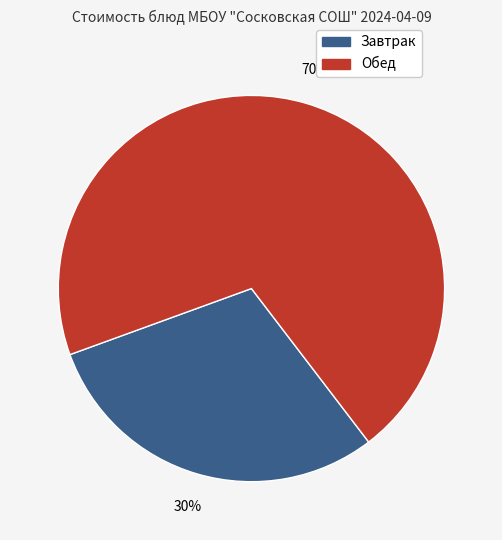

To the nearest percent, what is the average slice percentage?

50%